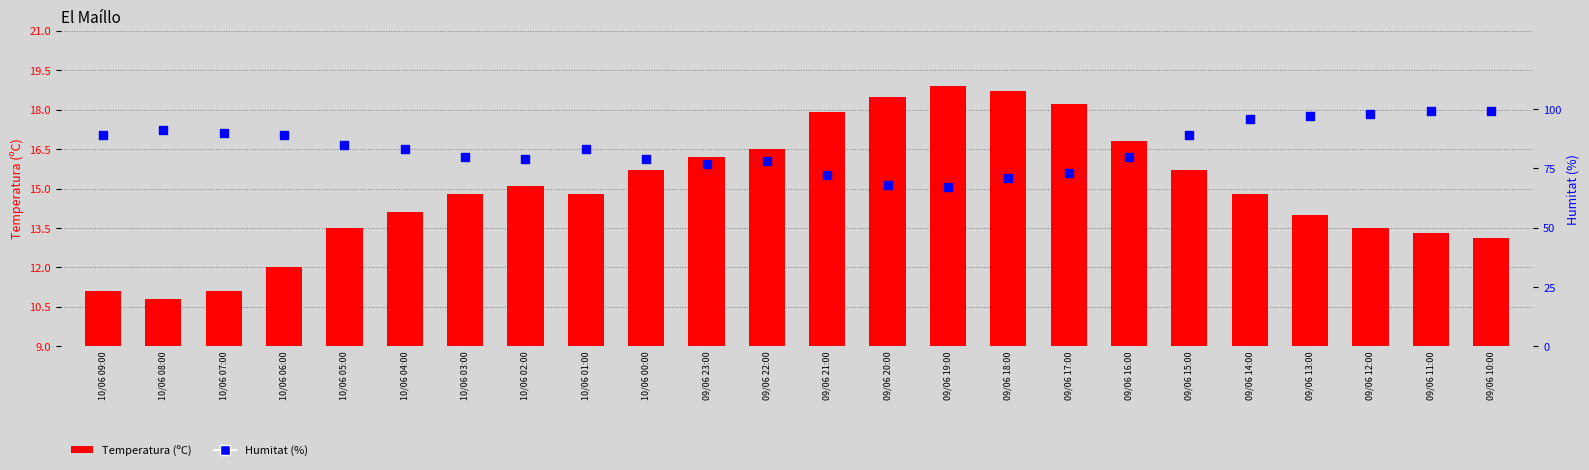

Is the value of Humitat (%) at 09/06 20:00 greater than the value of Temperatura (ºC) at 09/06 20:00?

Yes